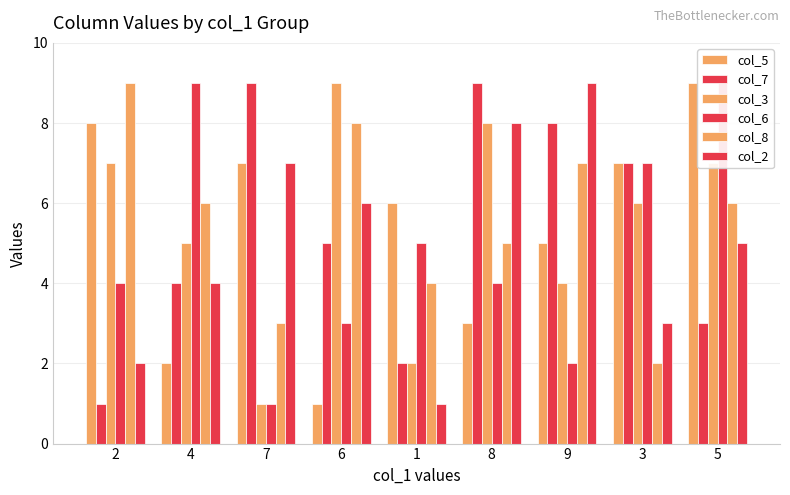

Rank the series at 5 from highest to lowest value.

col_5, col_6, col_3, col_8, col_2, col_7